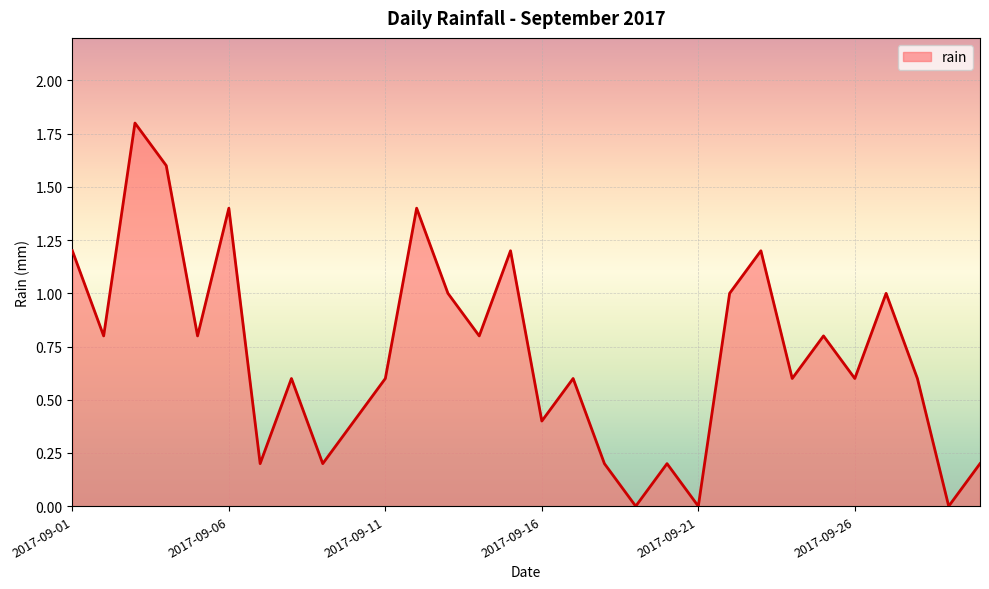

What is the difference between the maximum and minimum values?

1.8